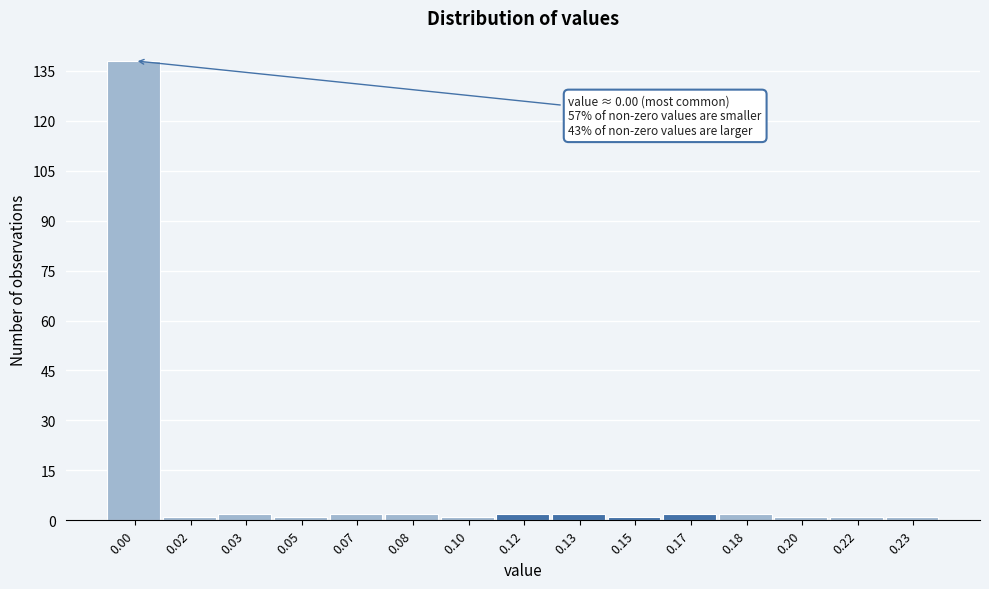

Reading left to right, what are all the values shown in this chart?

0.00=138	0.02=1	0.03=2	0.05=1	0.07=2	0.08=2	0.10=1	0.12=2	0.13=2	0.15=1	0.17=2	0.18=2	0.20=1	0.22=1	0.23=1